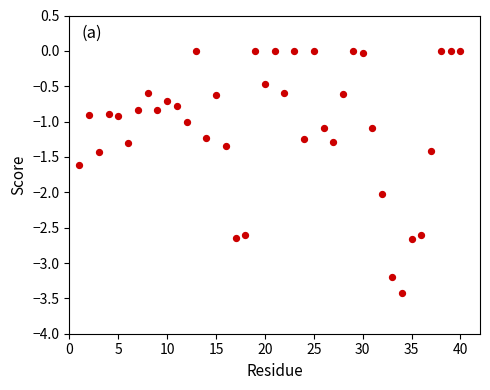

What is the range of Y values (max minus min)?

3.4